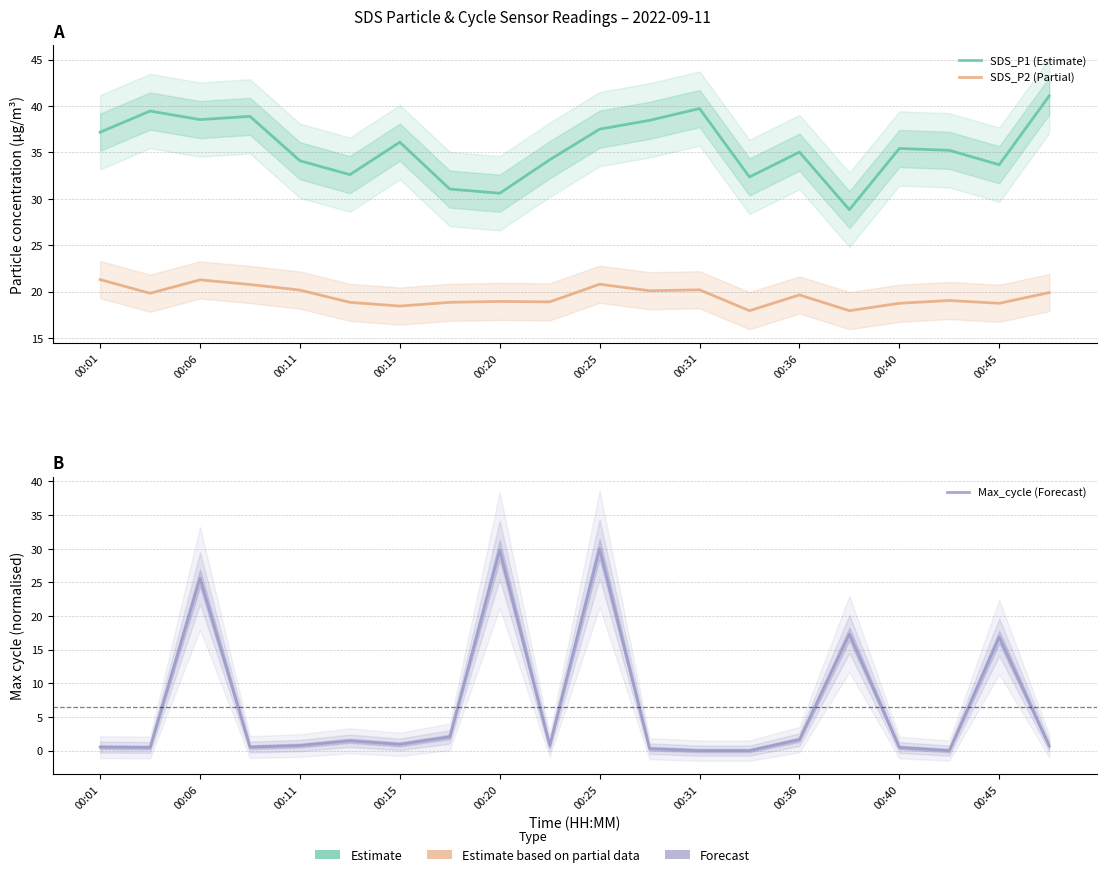

Does the chart have visible grid lines?

Yes